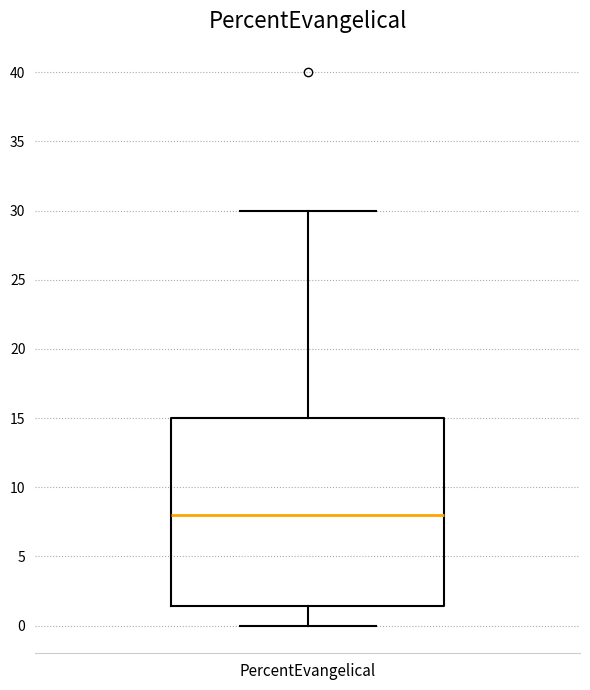

Read this box plot against the y-axis: the position of the median line, the range covered by the box, and the ends of both whiskers. The values are not printed on the chart, so give them approximately, as read against the axis.

median 8.0, box 1.5 to 15.0, whiskers 0.0 to 30.0